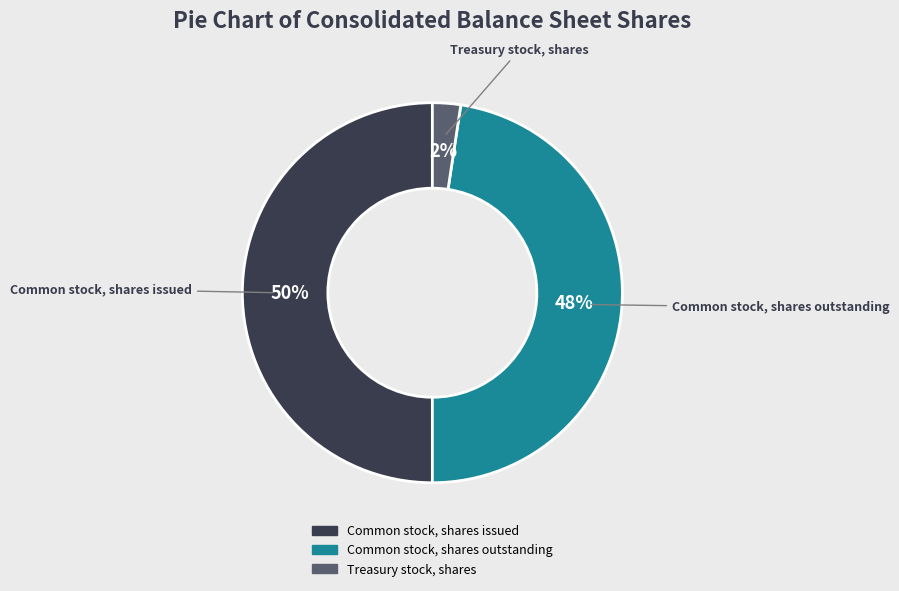

How many slices are in this pie chart?

3